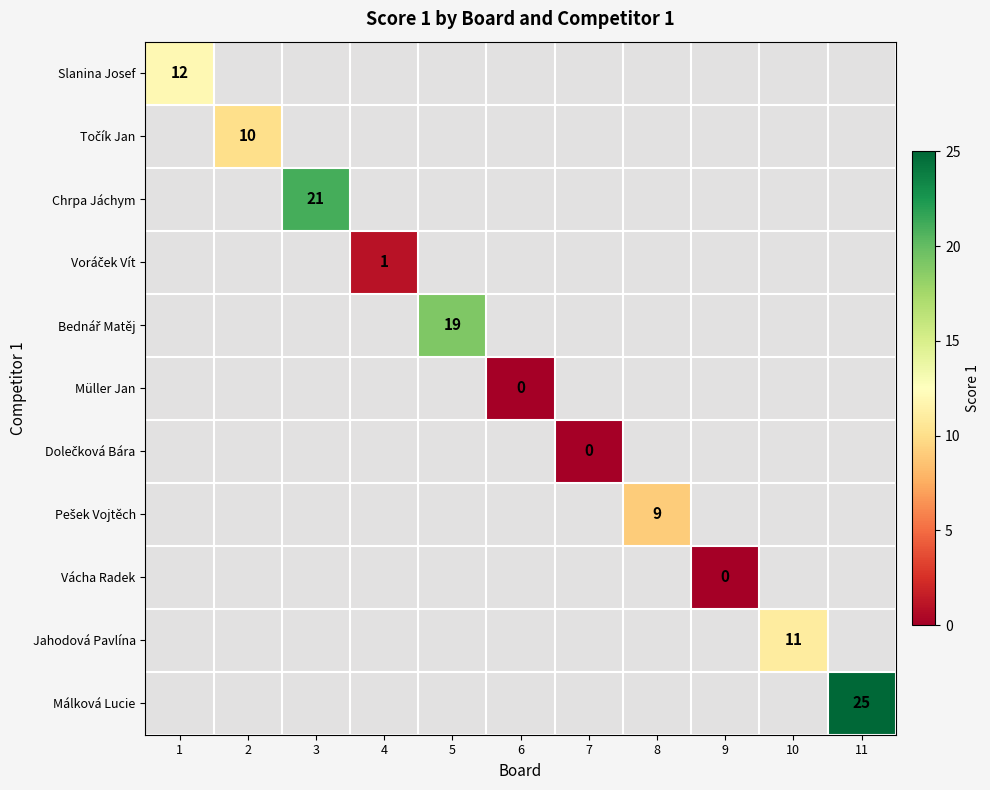

What is the maximum value shown in the chart?

25.0